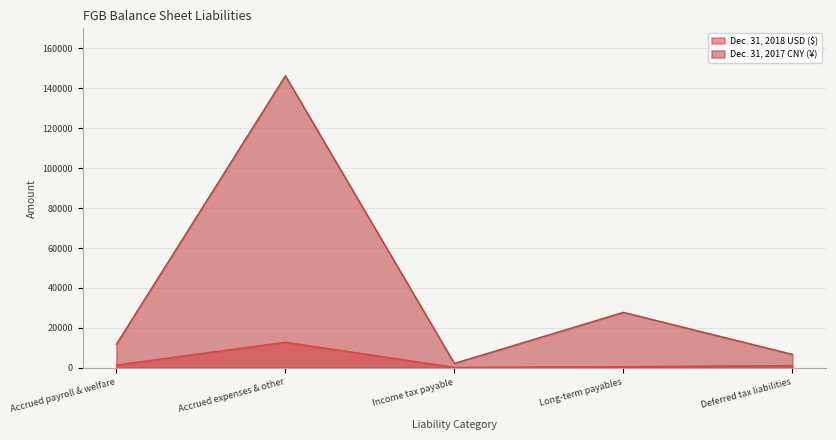

What position from the right is Long-term payables?

2